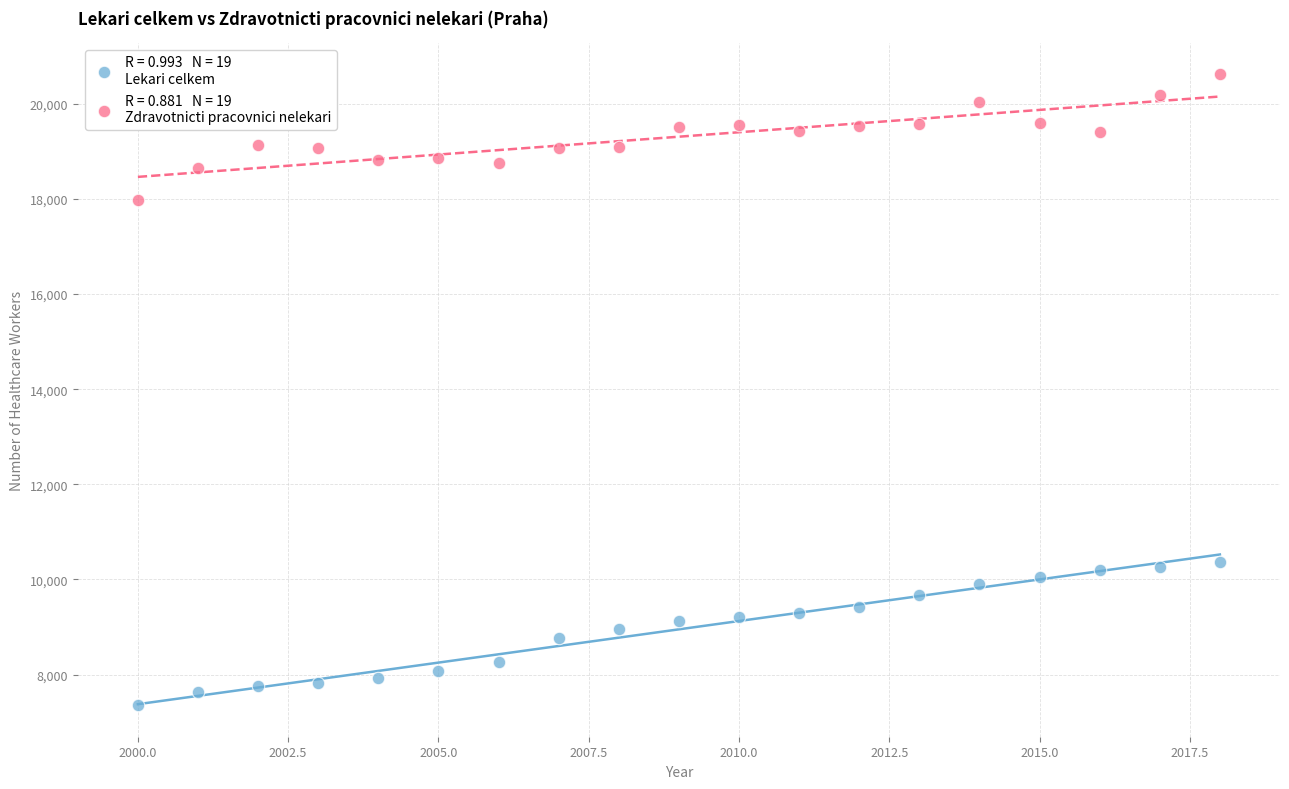

Across all data points, what is the range of X values (max minus min)?

18.0